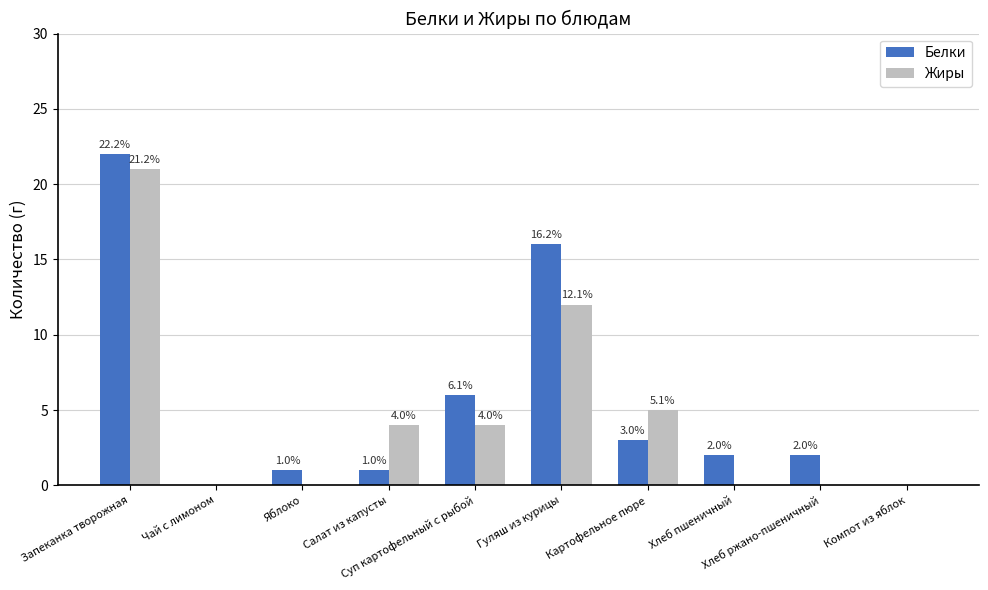

Are the bars horizontal?

No